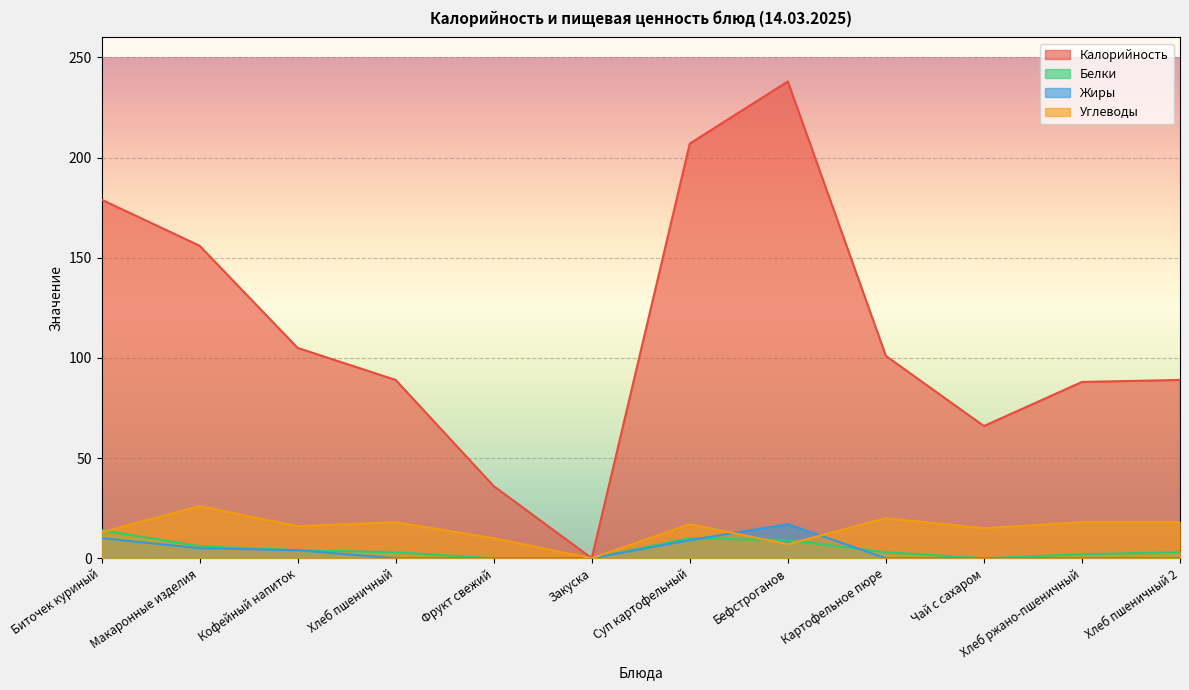

Does the chart display data point markers on the line(s)?

No